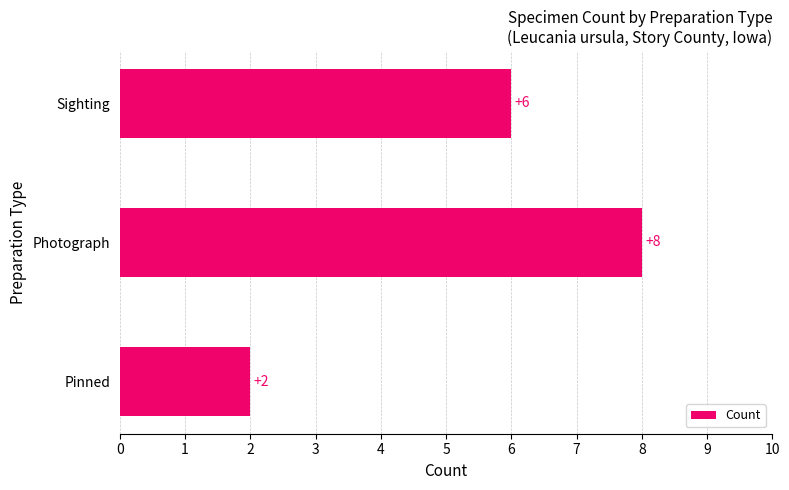

How many values are between 2 and 8?

3